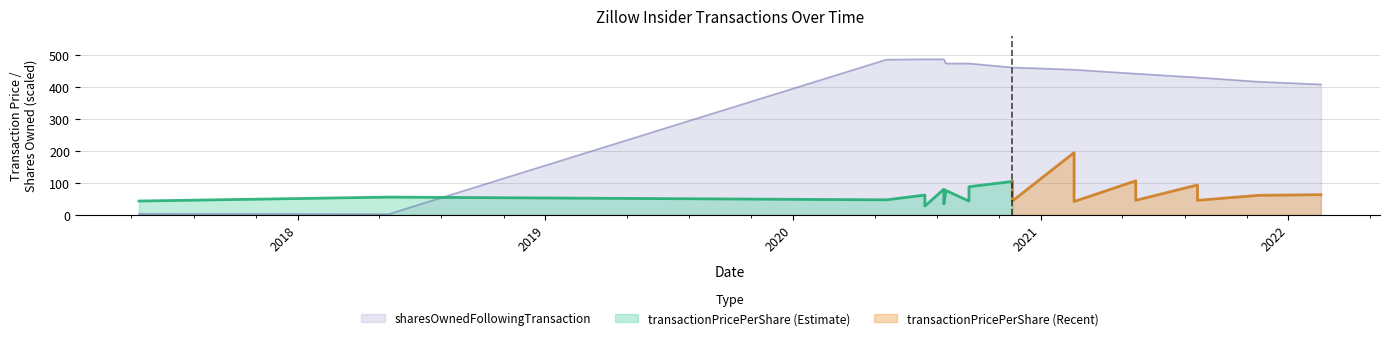

True or false: the data shows 460.1 at 2020-11-20.

True